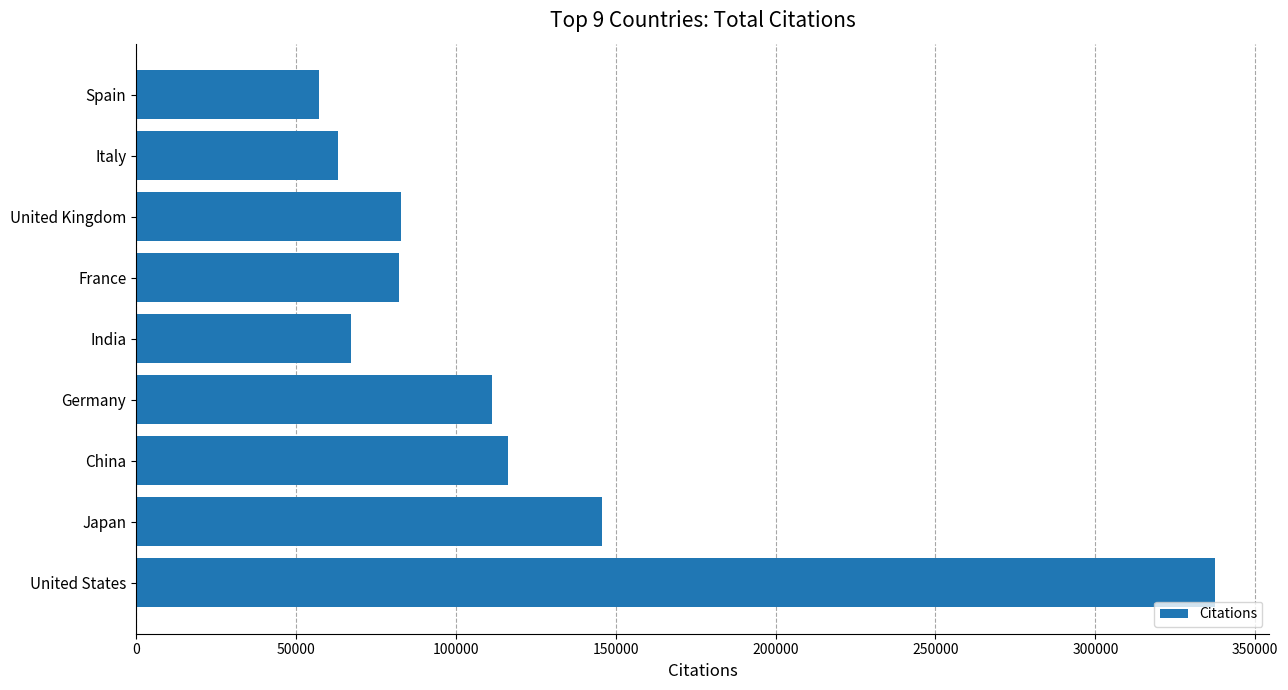

What is the difference between the second highest and minimum values?

88525